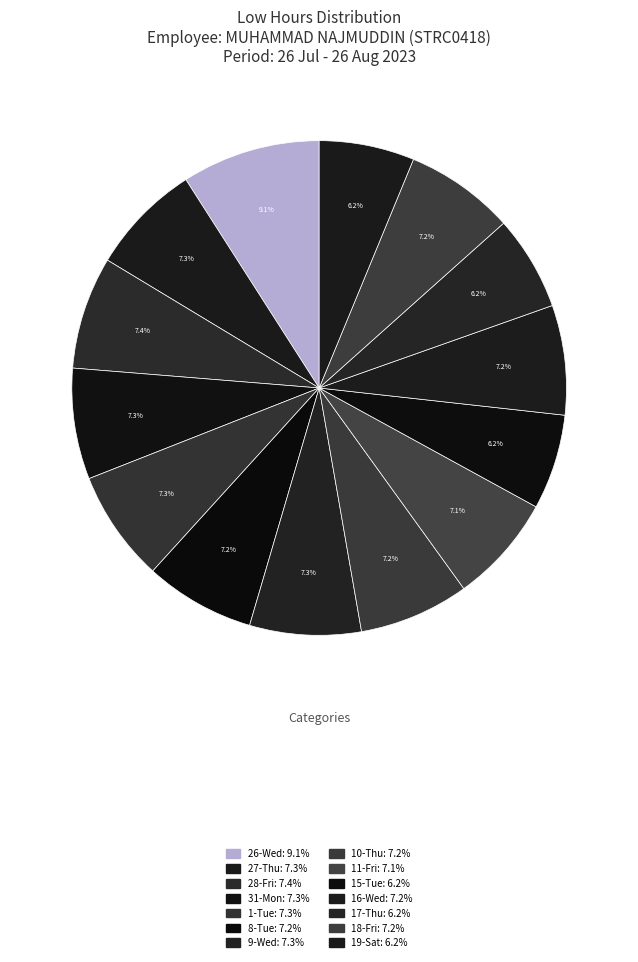

Does any single category account for the majority?

No